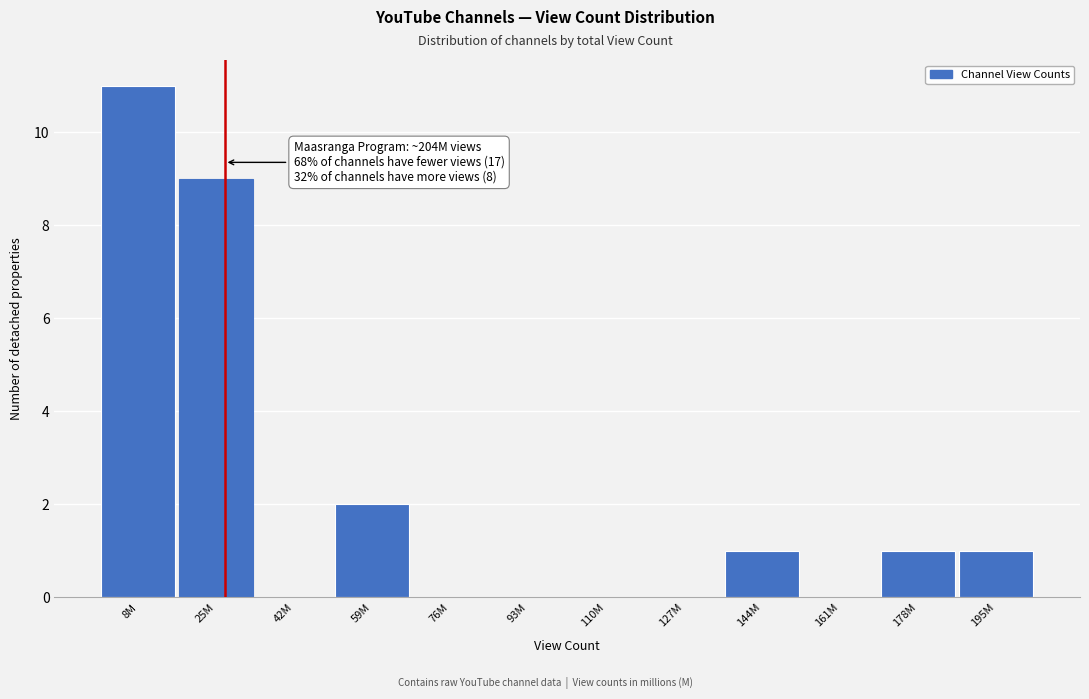

Reading left to right, extract all data points from this chart.

8M=11	25M=9	42M=0	59M=2	76M=0	93M=0	110M=0	127M=0	144M=1	161M=0	178M=1	195M=1